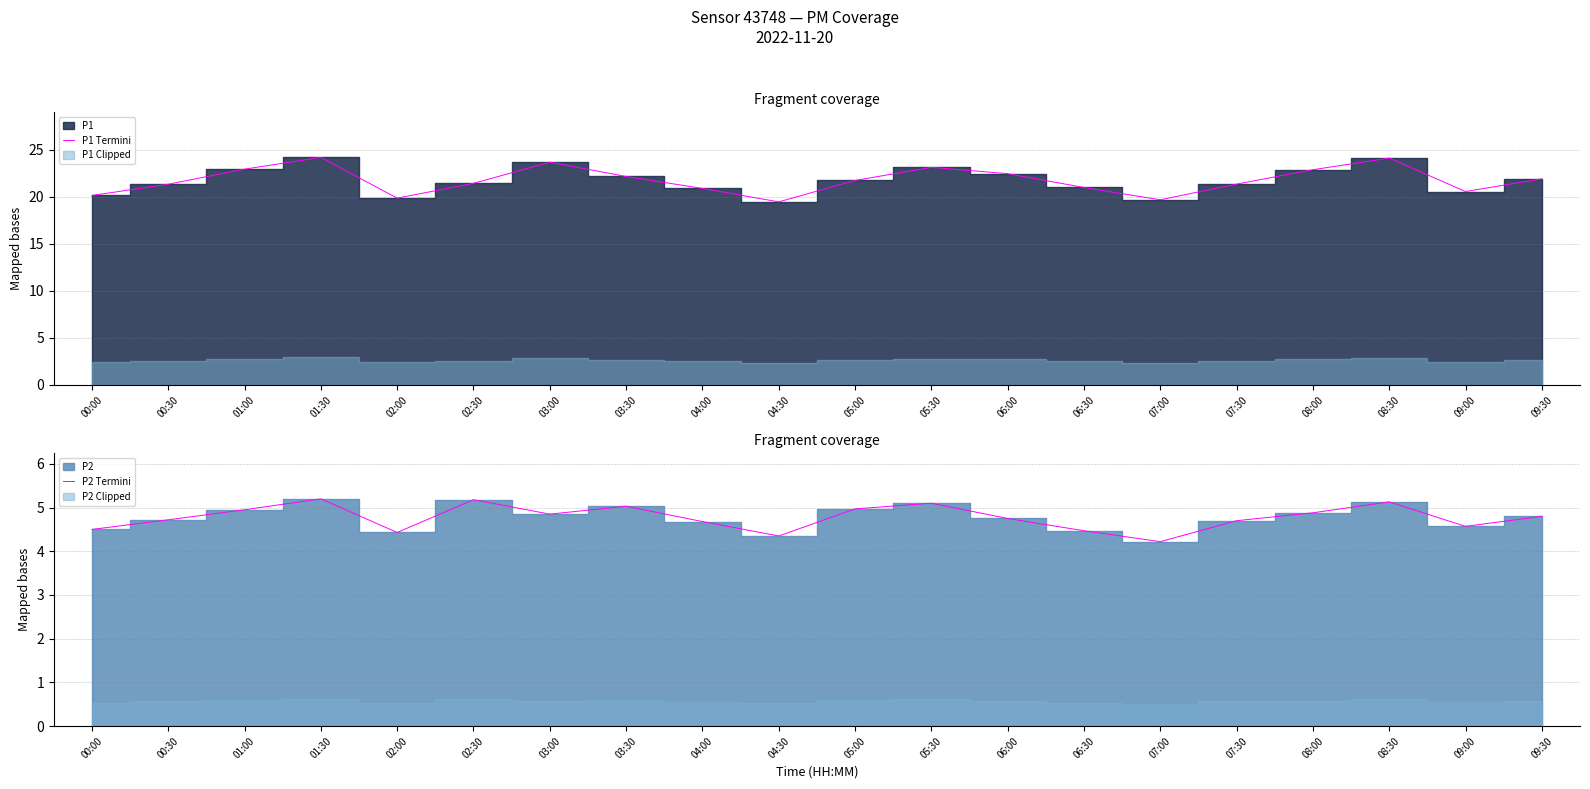

True or false: P1 Termini and P2 Termini cross at least once.

False